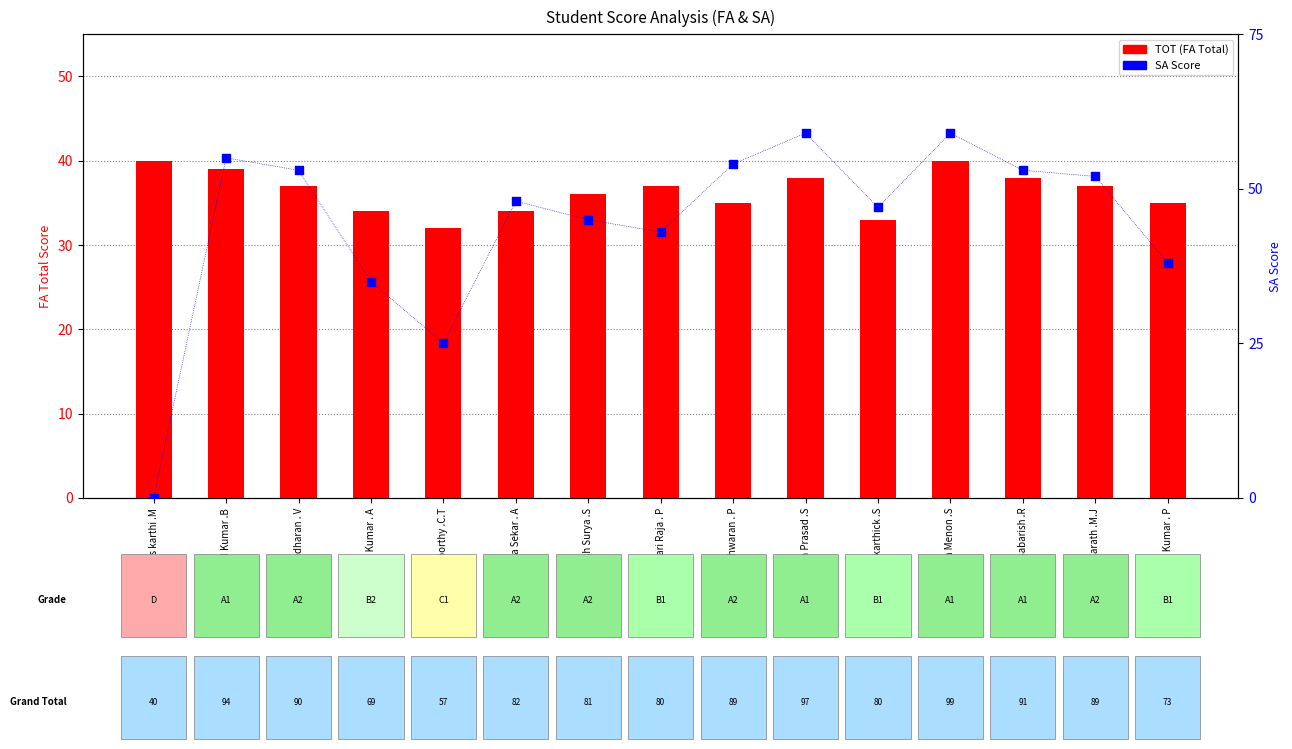

At which category is the sum across all series the highest?

Neelesh Menon .S